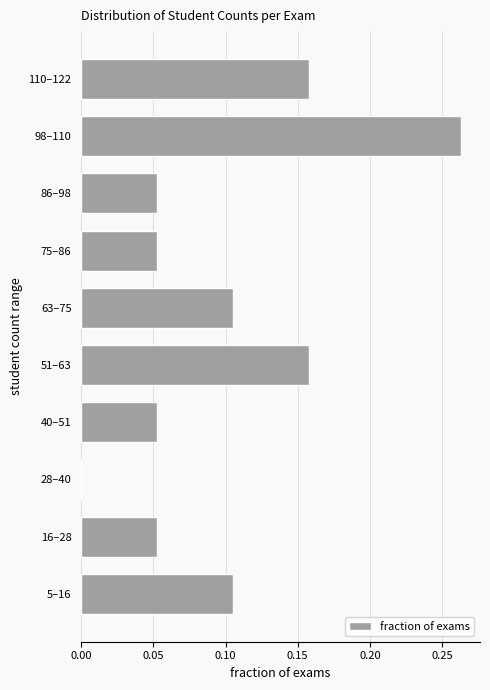

What is the sum of all values?

1.0